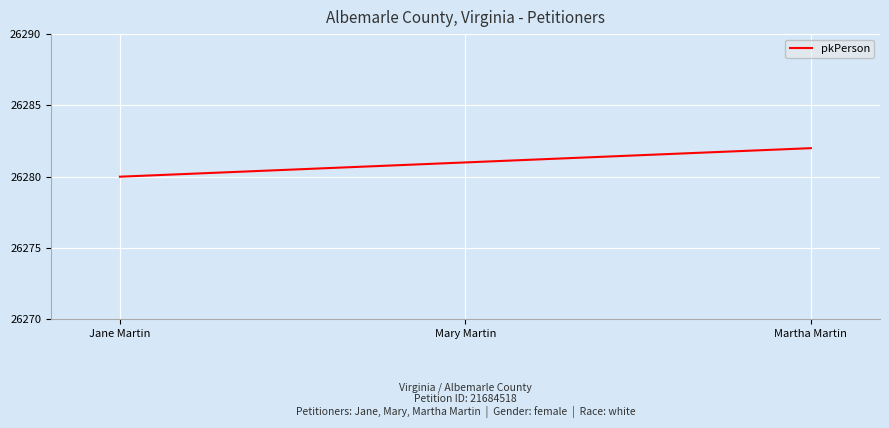

What is the sum of the values at Mary Martin and Jane Martin?

52561